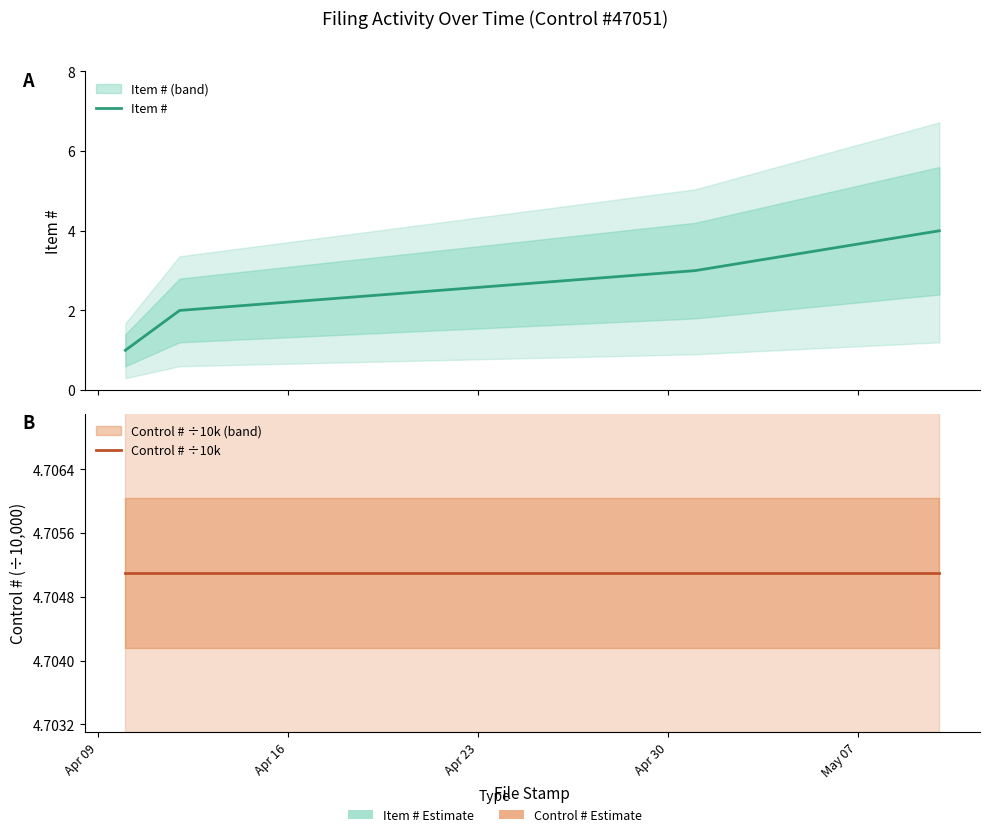

What is the value of the Control # ÷10k point at the 1st from the left?

4.7